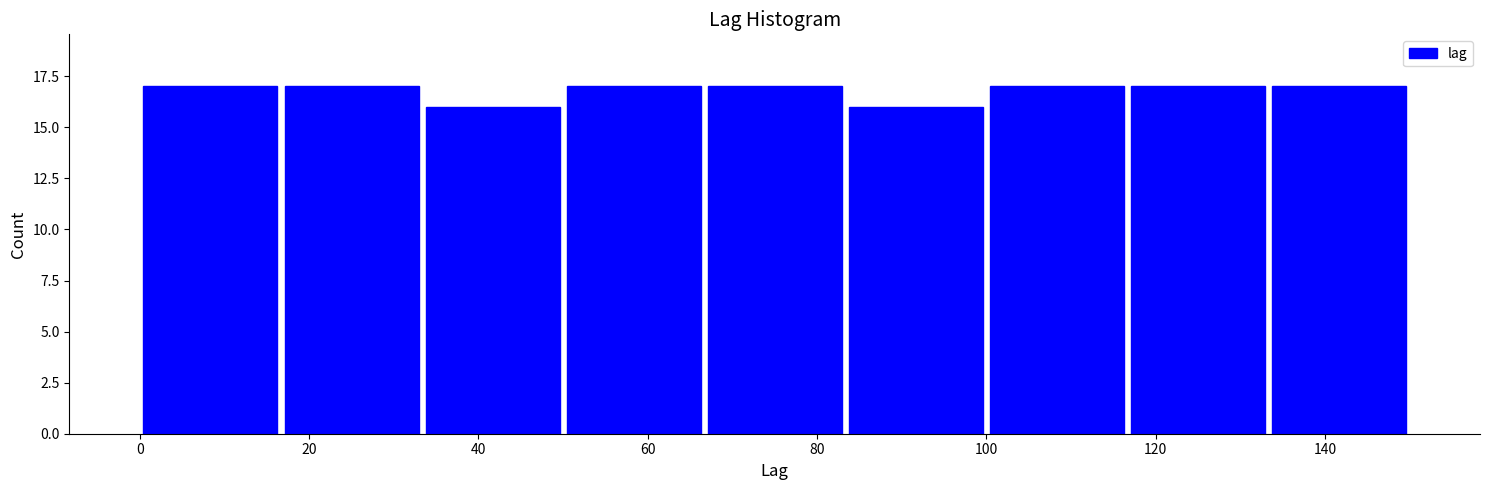

Reading left to right, list every bar in this chart as the range it spans on the x-axis followed by its height. Neither the bar edges nor the heights are printed on the chart, so give them approximately, as read against the axes.

0 to 16: 17
16 to 34: 17
34 to 50: 16
50 to 66: 17
66 to 84: 17
84 to 100: 16
100 to 116: 17
116 to 134: 17
134 to 150: 17